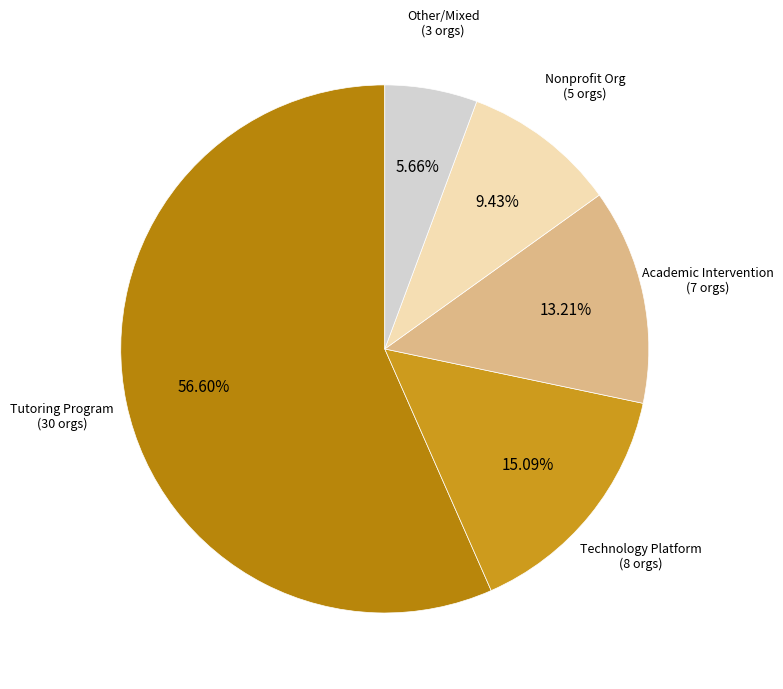

Which category has the smallest portion of the pie?

Other